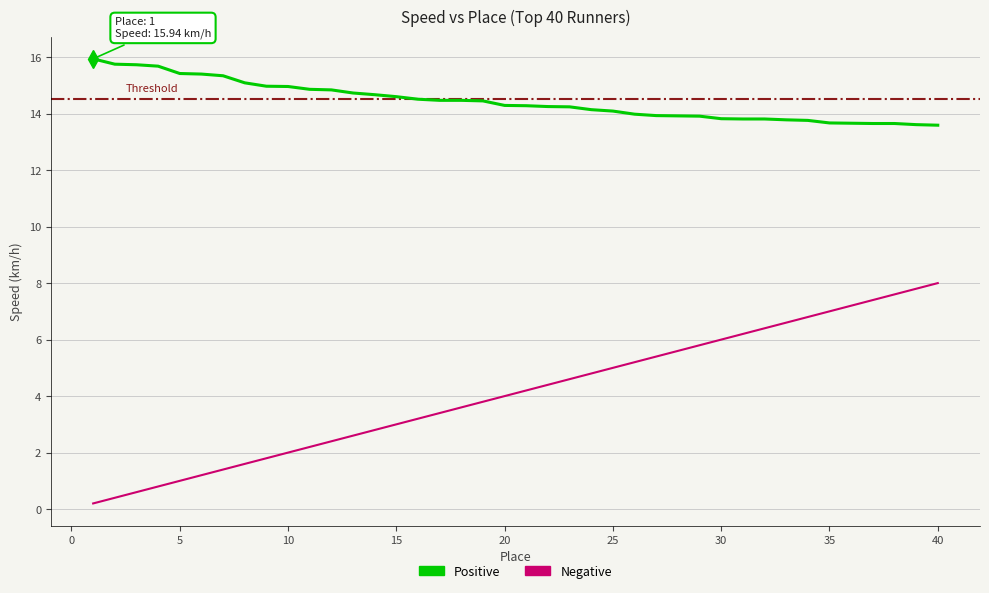

Which series has the widest spread of values?

Negative